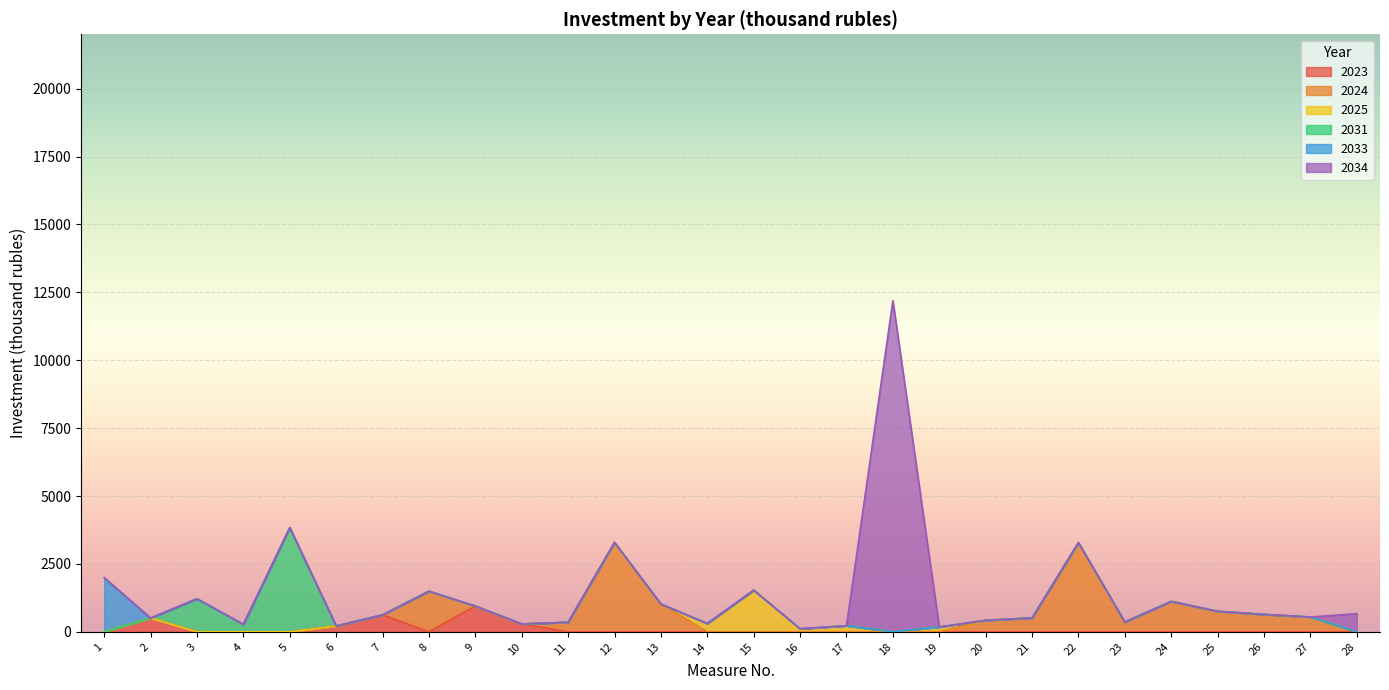

List the series in order of their peak value, highest first.

2034, 2031, 2024, 2033, 2025, 2023